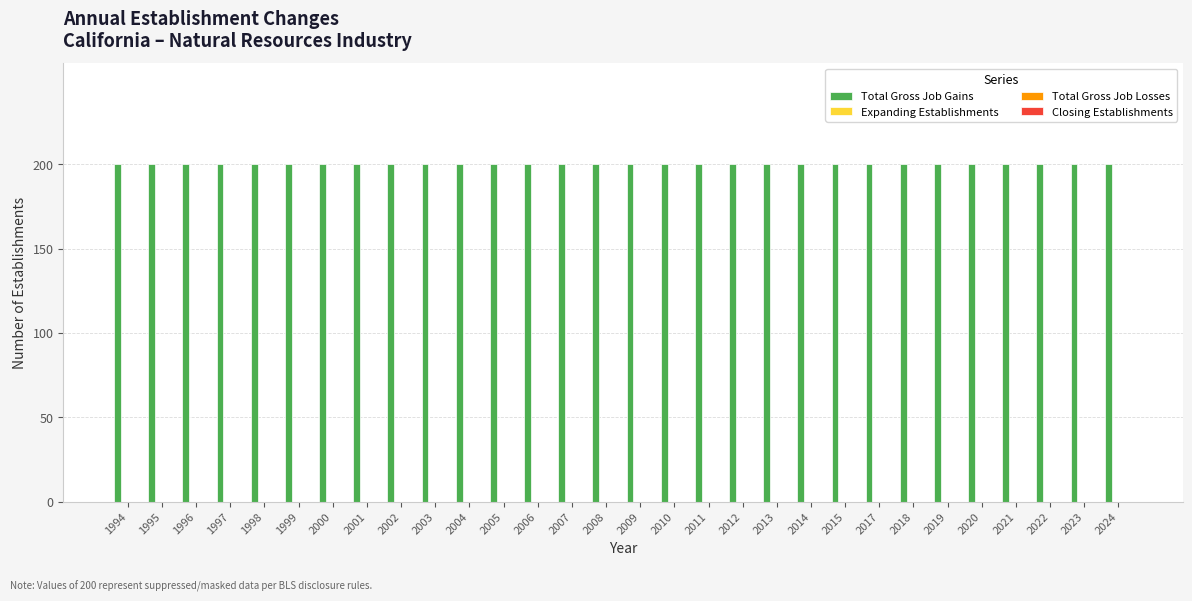

Reading left to right, transcribe all the data shown in this chart.

Total Gross Job Gains: 200	200	200	200	200	200	200	200	200	200	200	200	200	200	200	200	200	200	200	200	200	200	200	200	200	200	200	200	200	200
Expanding Establishments: 0	0	0	0	0	0	0	0	0	0	0	0	0	0	0	0	0	0	0	0	0	0	0	0	0	0	0	0	0	0
Total Gross Job Losses: 0	0	0	0	0	0	0	0	0	0	0	0	0	0	0	0	0	0	0	0	0	0	0	0	0	0	0	0	0	0
Closing Establishments: 0	0	0	0	0	0	0	0	0	0	0	0	0	0	0	0	0	0	0	0	0	0	0	0	0	0	0	0	0	0